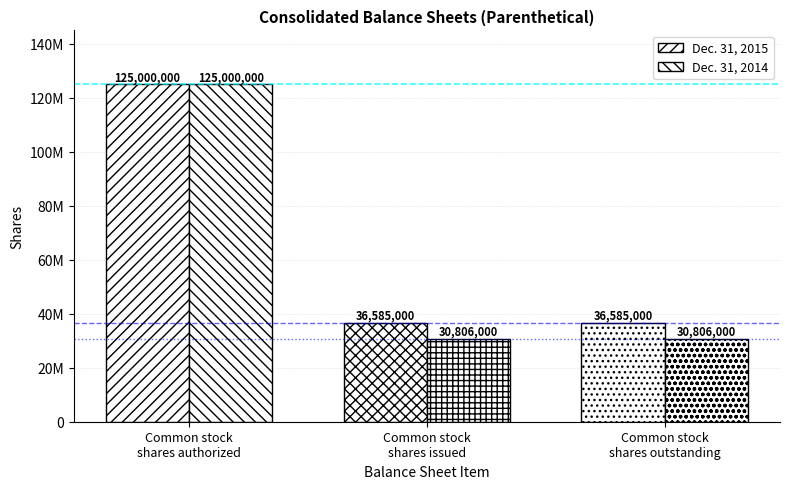

At which label is Dec. 31, 2014 closest to 77903000?

Common stock
shares authorized